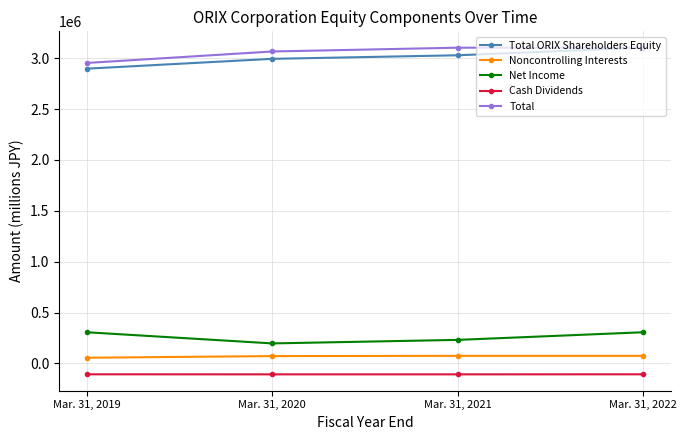

Rank the categories by Total ORIX Shareholders Equity value from highest to lowest.

Mar. 31, 2022, Mar. 31, 2021, Mar. 31, 2020, Mar. 31, 2019